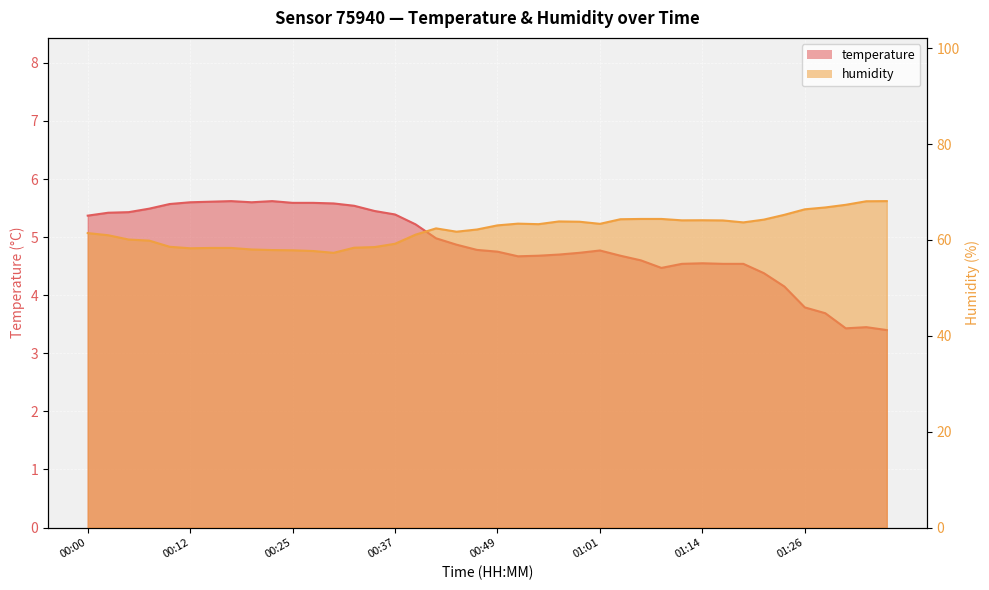

Reading left to right, list all the values displayed in this chart.

temperature: 5.4	5.4	5.4	5.5	5.6	5.6	5.6	5.6	5.6	5.6	5.6	5.6	5.6	5.5	5.5	5.4	5.2	5.0	4.9	4.8	4.8	4.7	4.7	4.7	4.7	4.8	4.7	4.6	4.5	4.5	4.5	4.5	4.5	4.4	4.2	3.8	3.7	3.4	3.5	3.4
humidity: 61.4	61.0	60.1	59.9	58.6	58.3	58.3	58.3	58.0	57.9	57.9	57.7	57.3	58.4	58.5	59.2	61.1	62.4	61.7	62.2	63.0	63.4	63.3	63.9	63.8	63.4	64.3	64.4	64.4	64.1	64.1	64.1	63.7	64.2	65.2	66.4	66.8	67.3	68.1	68.1